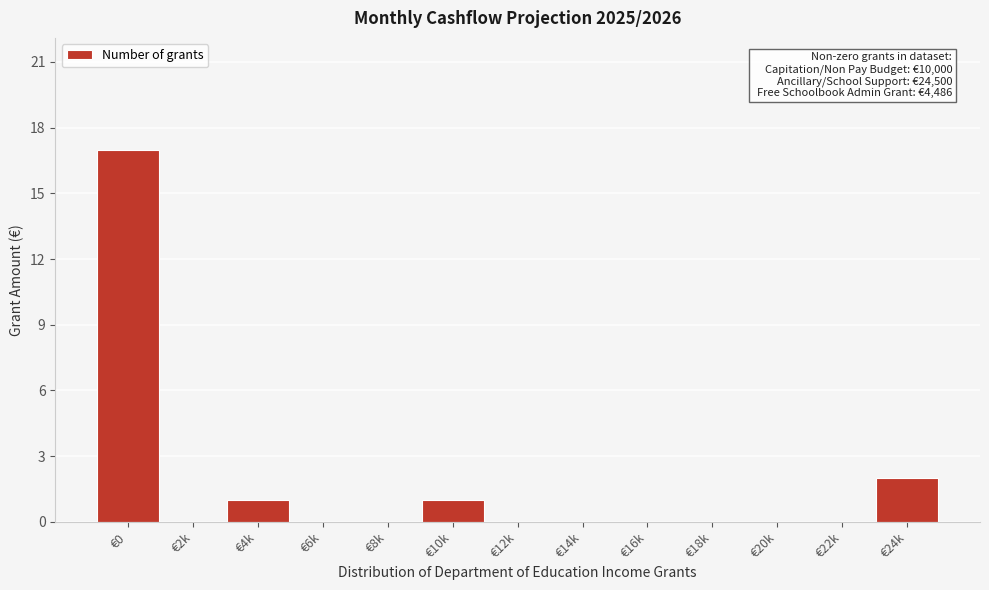

Reading left to right, list all the values displayed in this chart.

€0=17	€2k=0	€4k=1	€6k=0	€8k=0	€10k=1	€12k=0	€14k=0	€16k=0	€18k=0	€20k=0	€22k=0	€24k=2